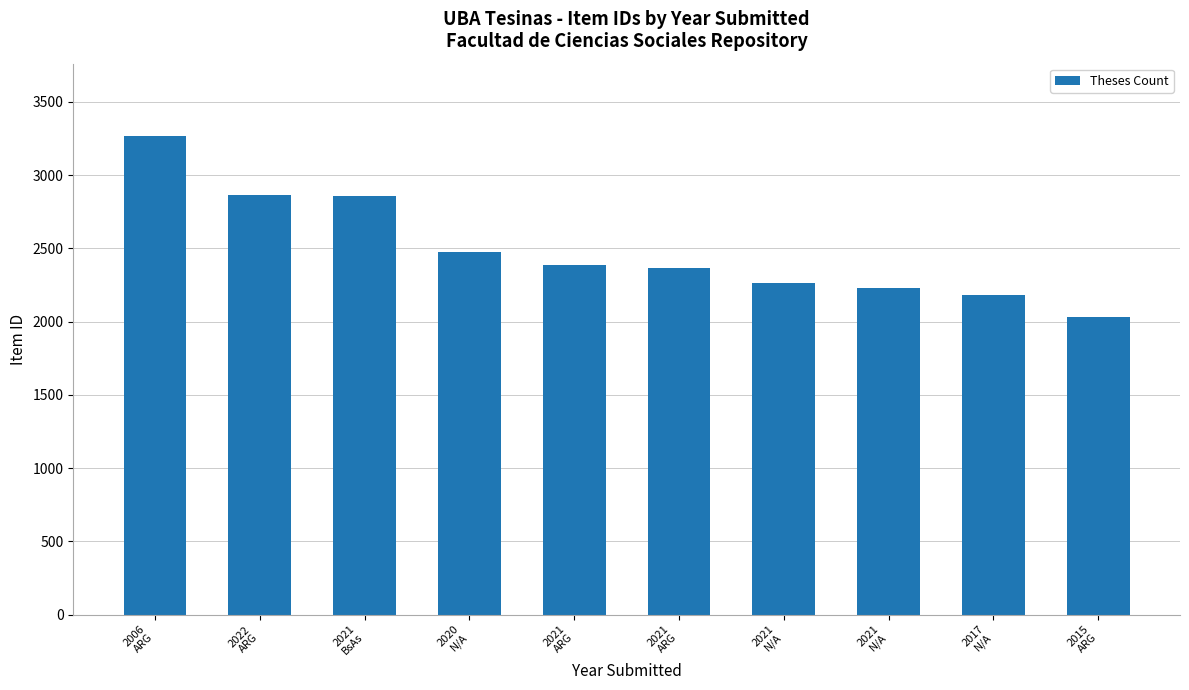

Count the number of categories in the chart.

10